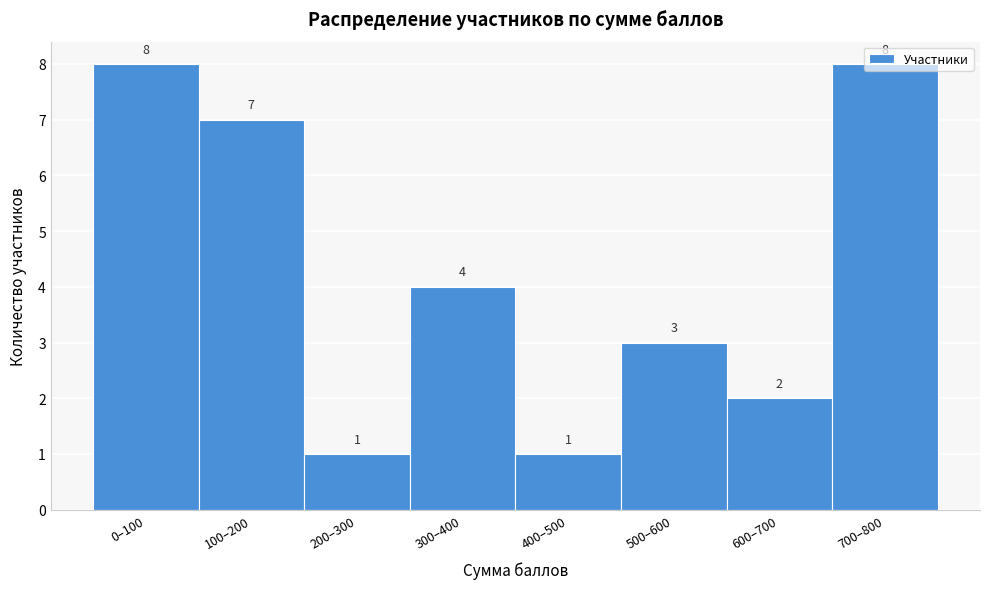

What is the difference between the maximum and minimum values?

7